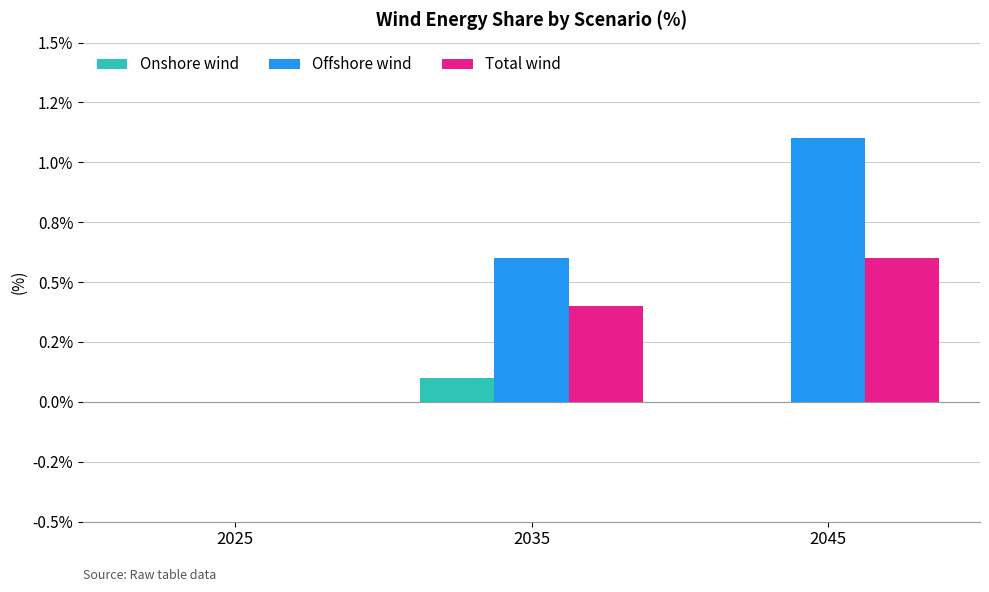

The value of Onshore wind at 2035 is 0.2. True or false?

False